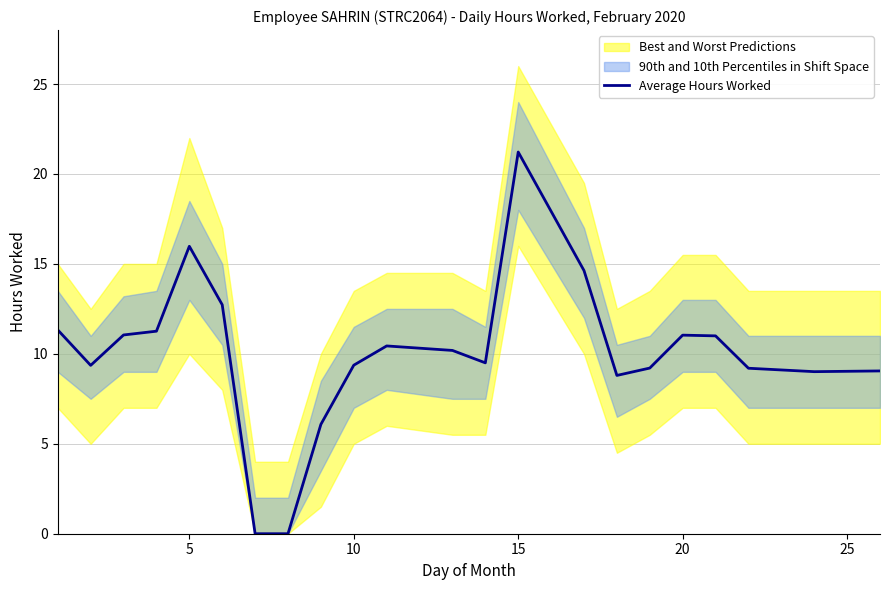

At which label does Average Hours Worked reach its peak?

15